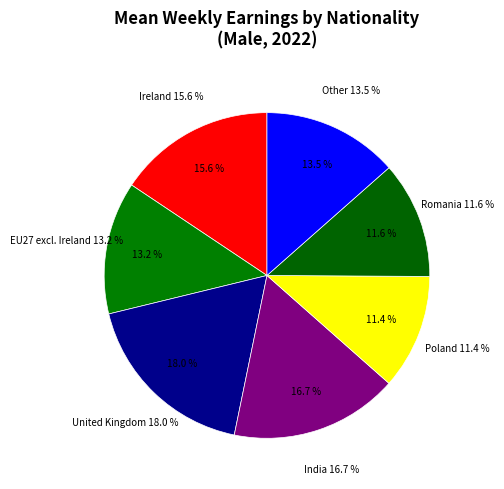

What is the ratio of the value at Romania to the value at EU27 excl. Ireland?

0.9